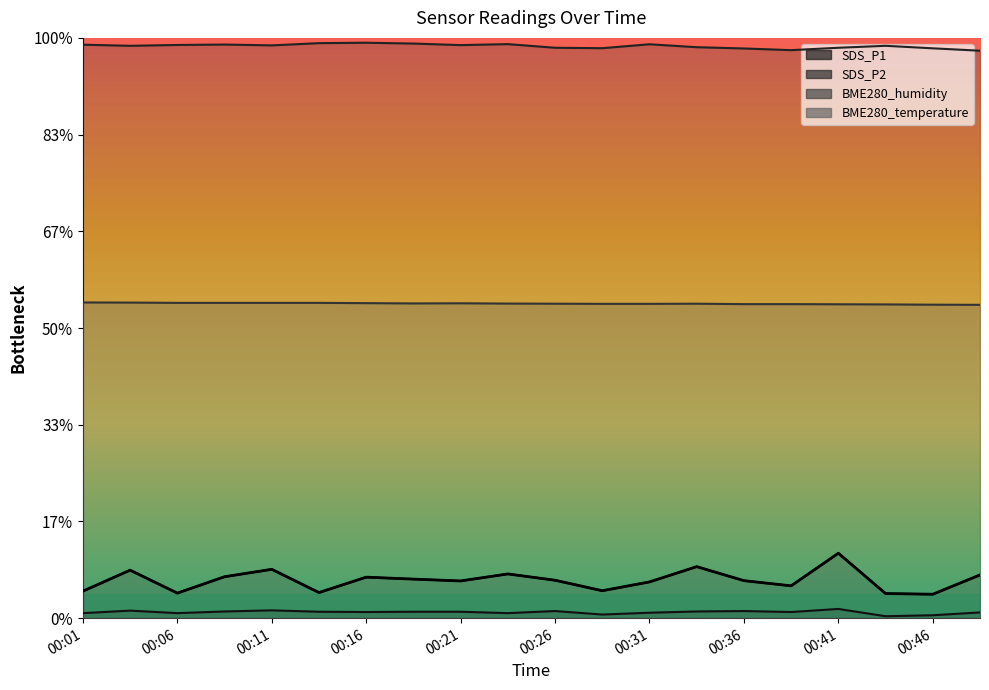

What is the maximum value shown in the chart?

0.7